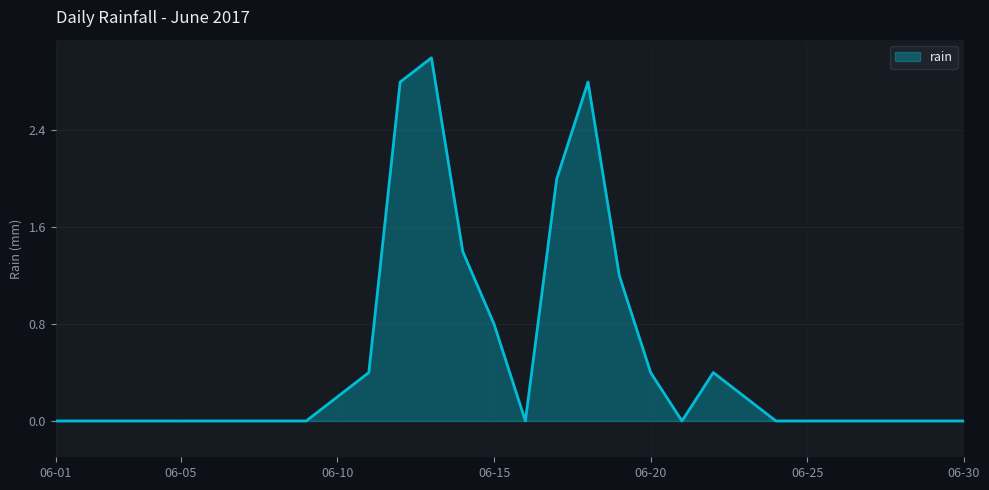

What is the difference between the maximum and minimum values?

3.0